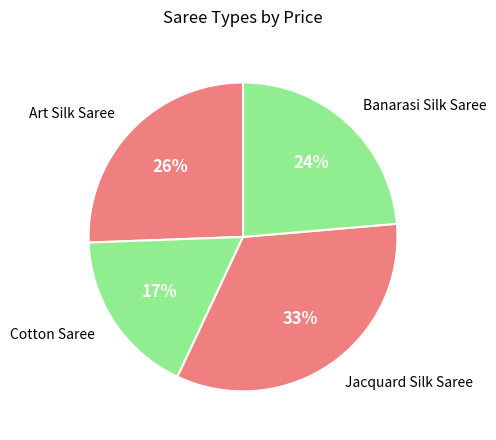

How many segments does this pie chart have?

4